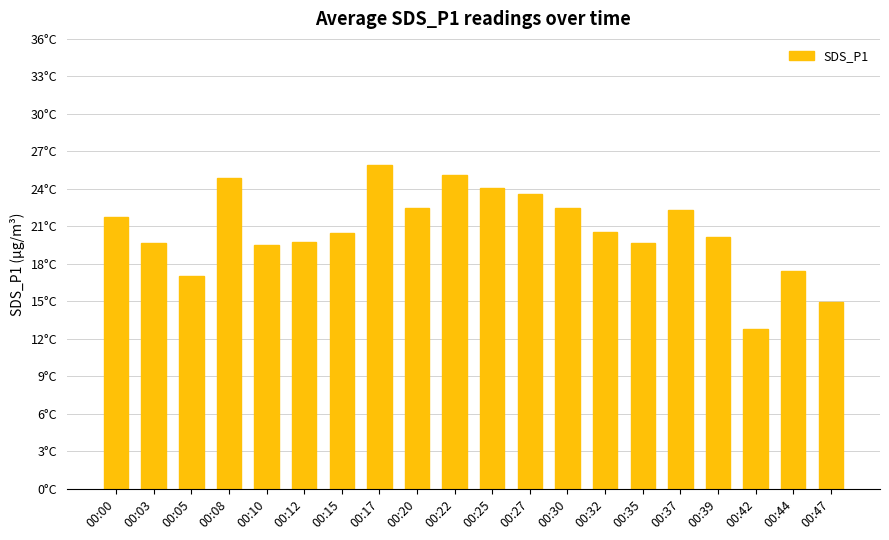

Rank the categories by value from lowest to highest.

00:42, 00:47, 00:05, 00:44, 00:10, 00:03, 00:35, 00:12, 00:39, 00:15, 00:32, 00:00, 00:37, 00:20, 00:30, 00:27, 00:25, 00:08, 00:22, 00:17